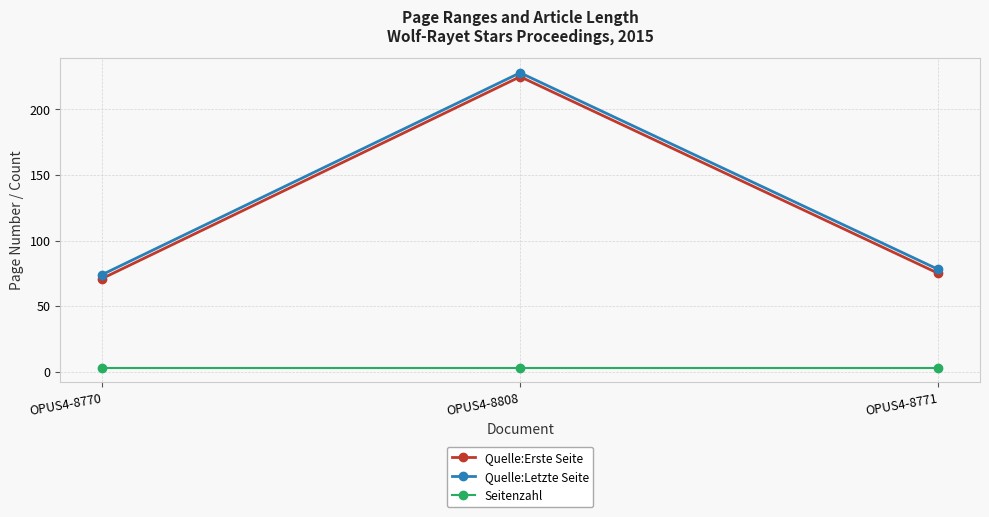

How many data points in Quelle:Letzte Seite are less than 78?

1